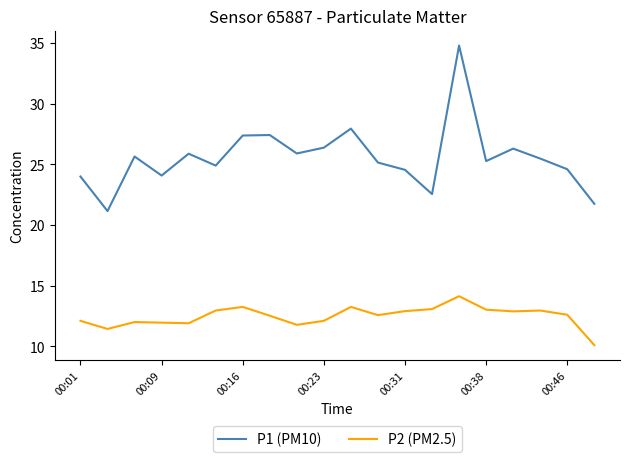

How many lines are shown in the chart?

2